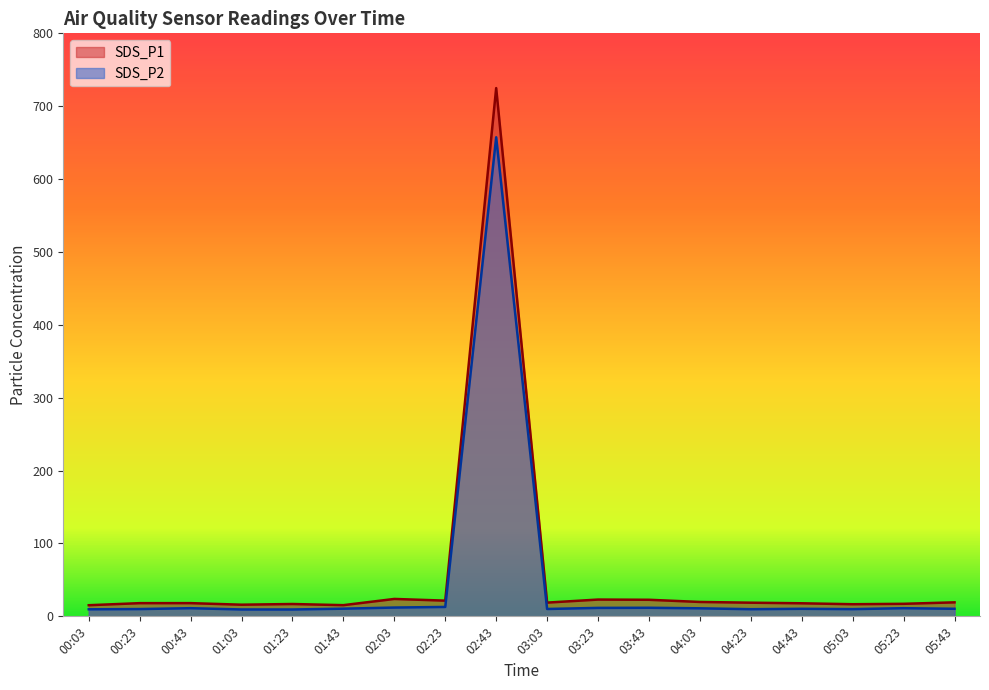

How many lines are shown in the chart?

2